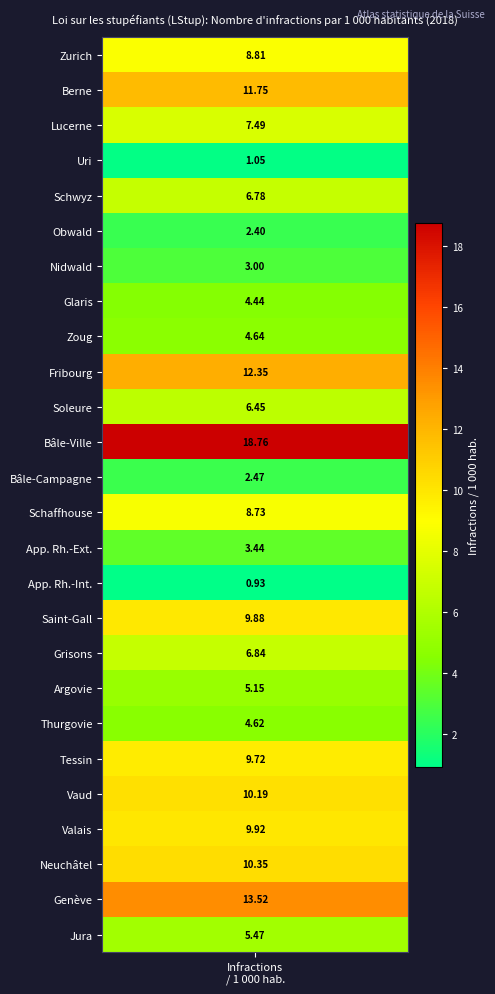

Reading left to right, transcribe all the data shown in this chart.

values=8.8	1=11.7	2=7.5	3=1.0	4=6.8	5=2.4	6=3.0	7=4.4	8=4.6	9=12.3	10=6.5	11=18.8	12=2.5	13=8.7	14=3.4	15=0.9	16=9.9	17=6.8	18=5.1	19=4.6	20=9.7	21=10.2	22=9.9	23=10.4	24=13.5	25=5.5